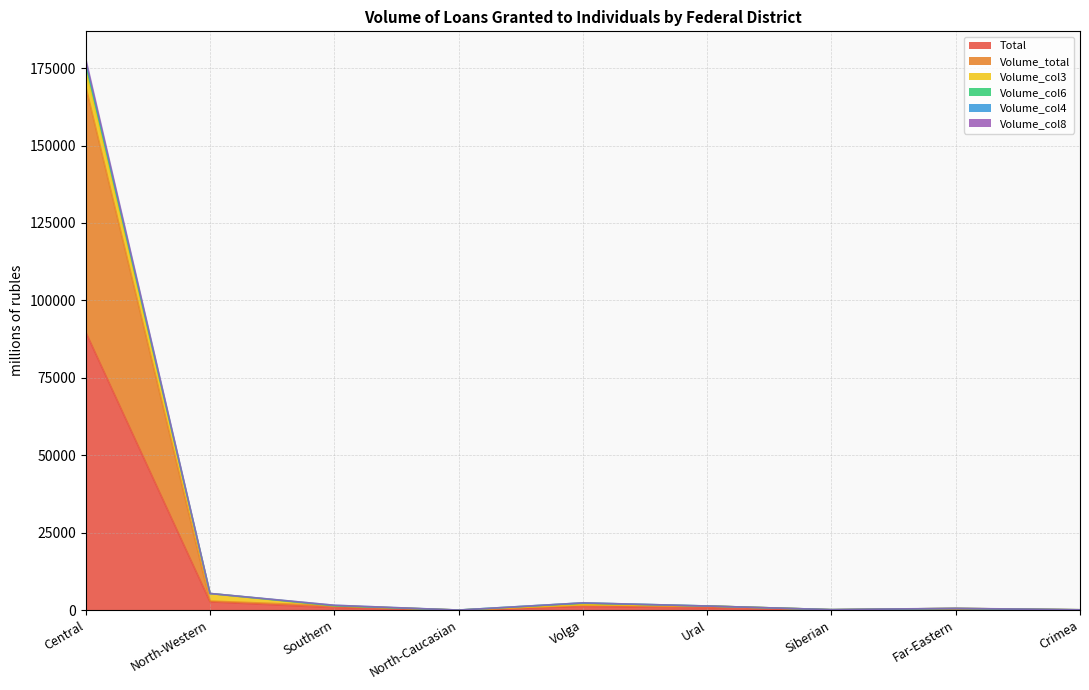

Is it true that Volume_col8 equals 70508 at North-Caucasian?

False